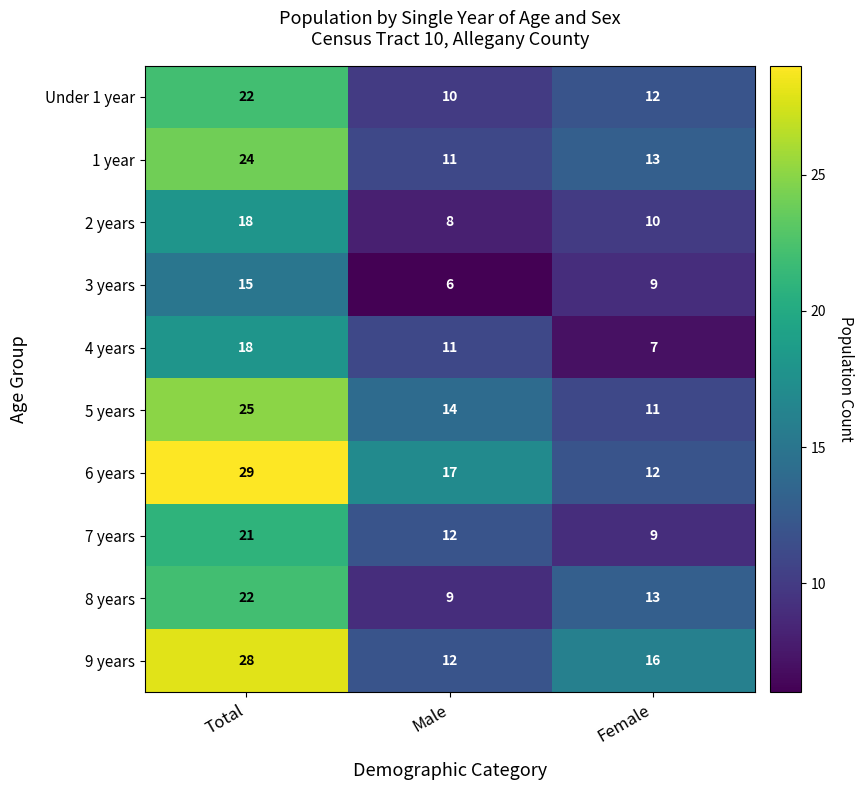

The 9 years series shows 16 at Female. True or false?

True